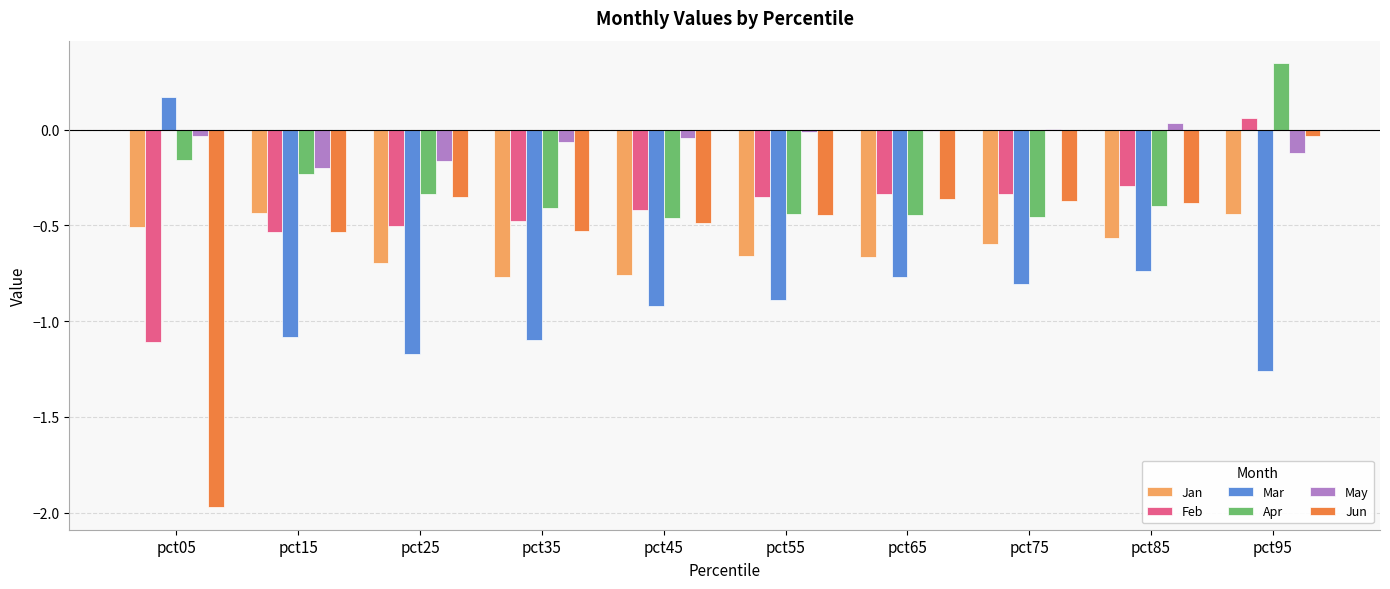

Which category has the highest value in the Jun series?

pct95